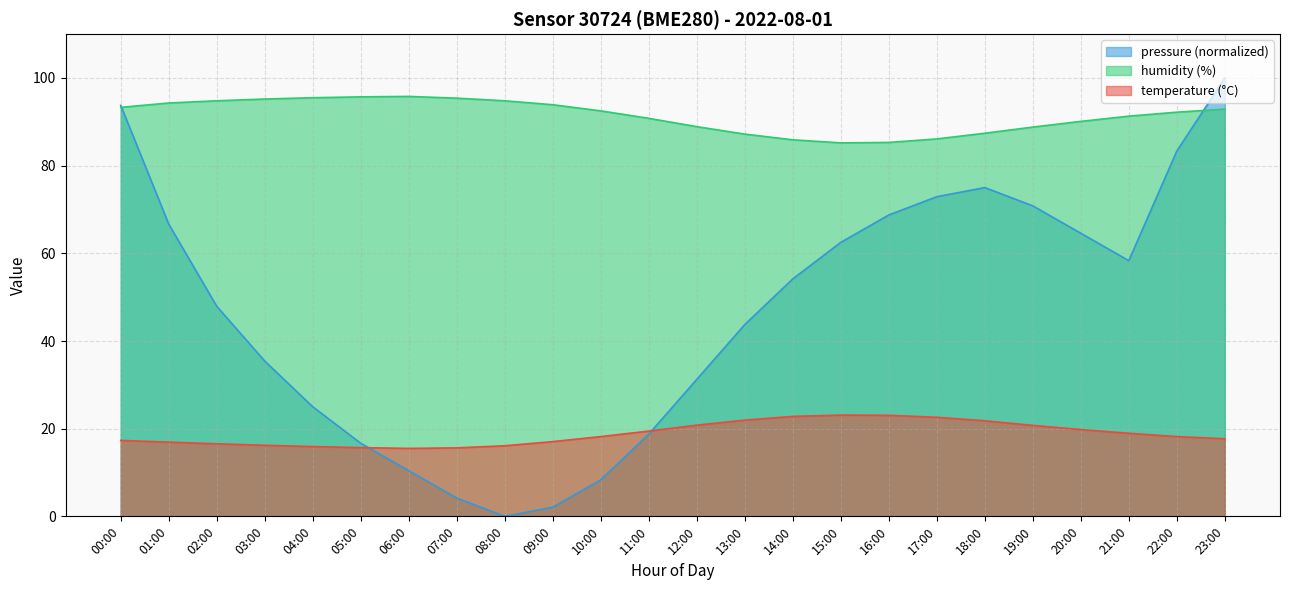

What is the difference between the highest and lowest values at 09:00?

91.8